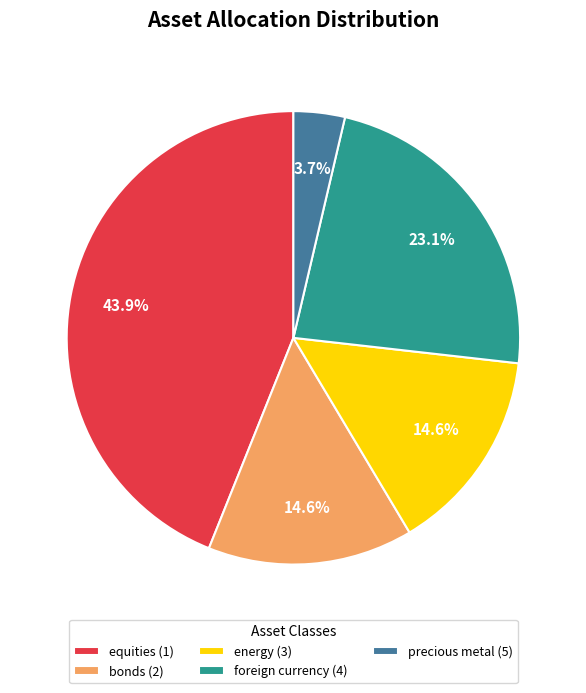

Does any single category account for the majority?

No